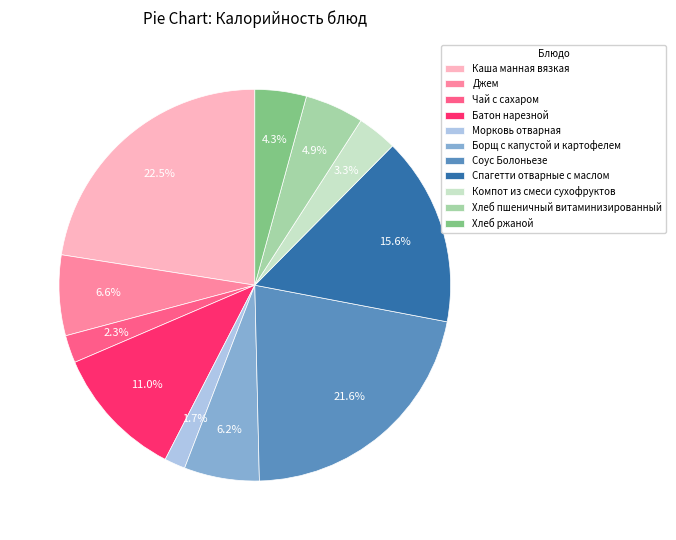

Is the sum of Хлеб ржаной and Хлеб пшеничный витаминизированный greater than half?

No